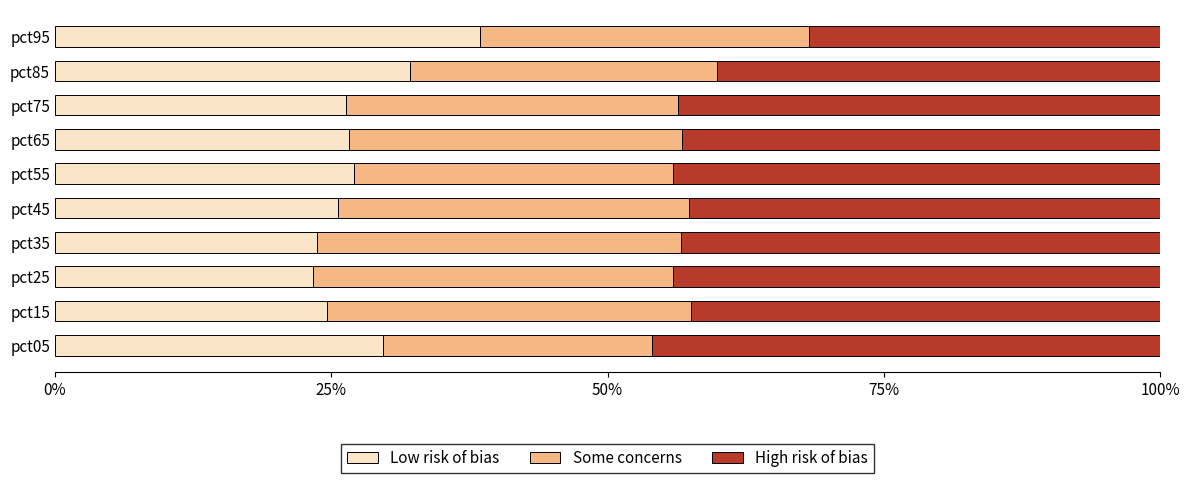

What is the average value of the Low risk of bias series?

27.8